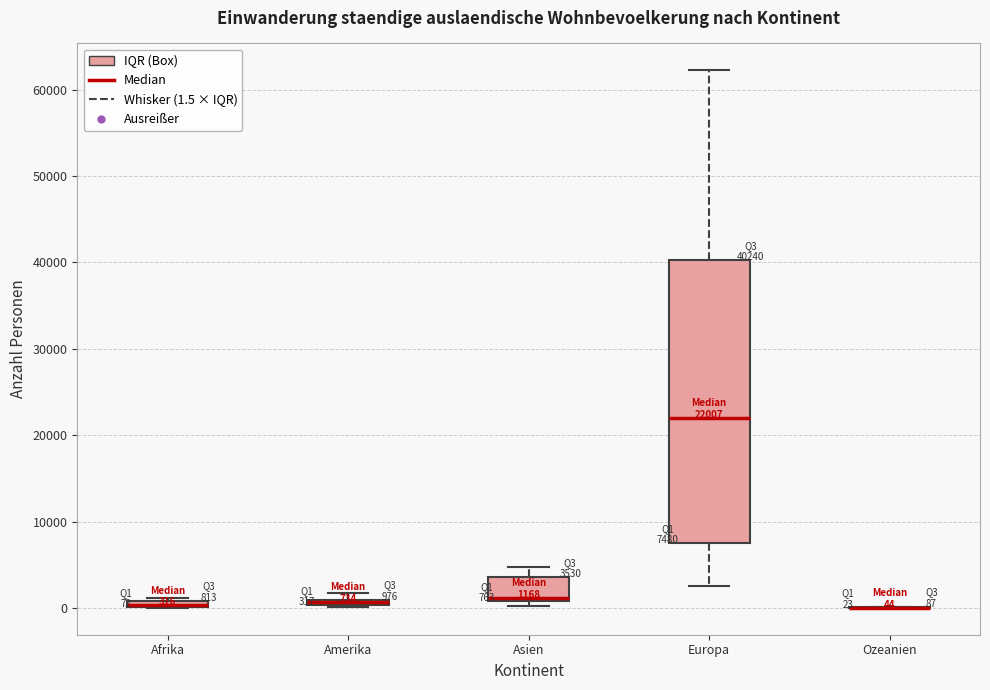

Comparing the boxes themselves (not the whiskers), which one is the tallest?

Europa